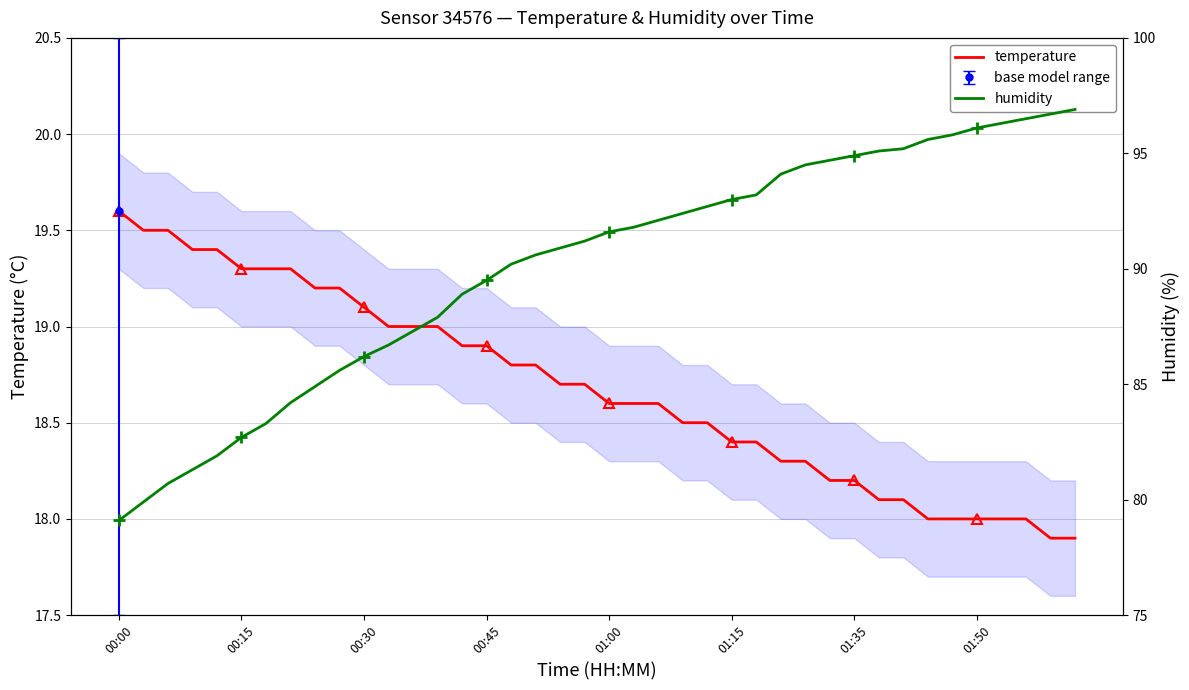

Where does the humidity series first go above 91?

19